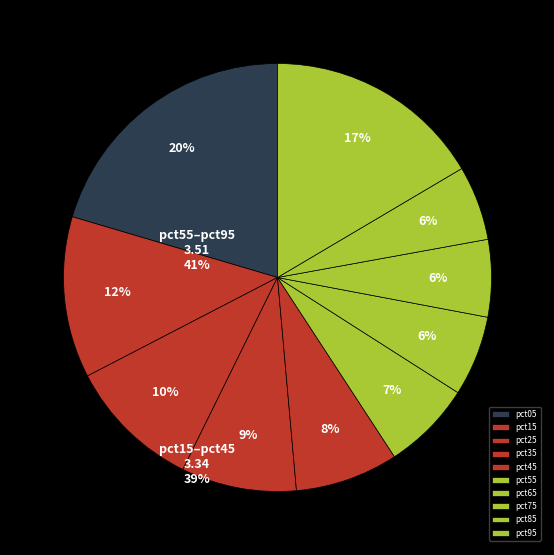

Count the number of slices in the pie.

10